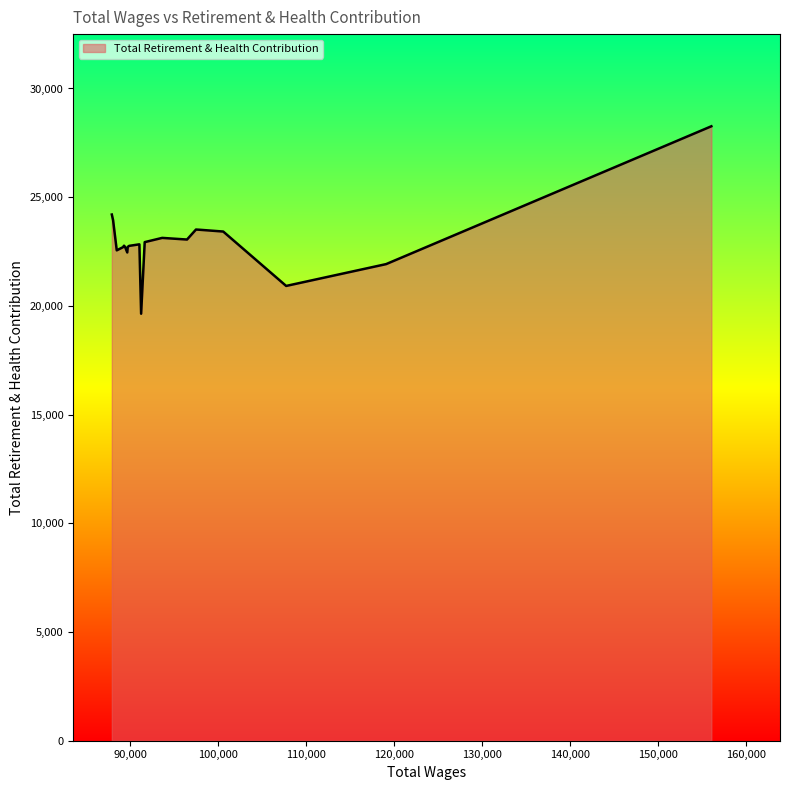

What is the greatest value displayed?

28262